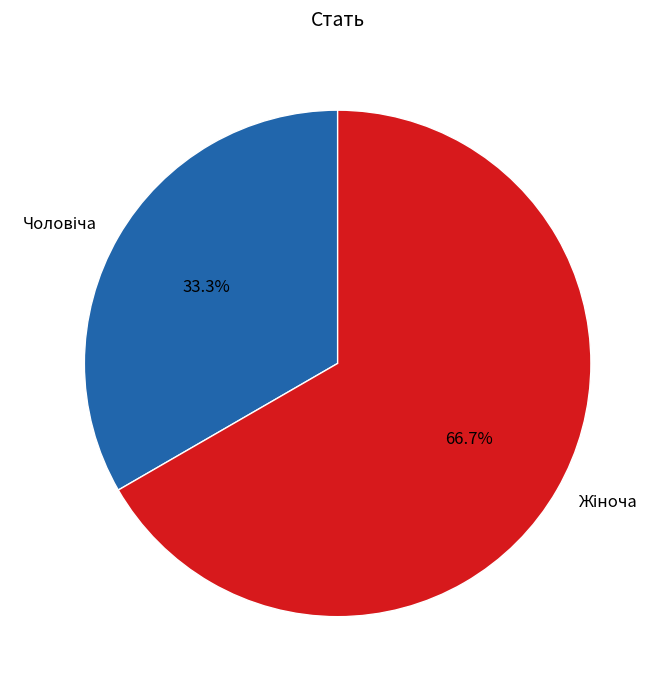

Is there any slice that represents more than half of the pie?

Yes